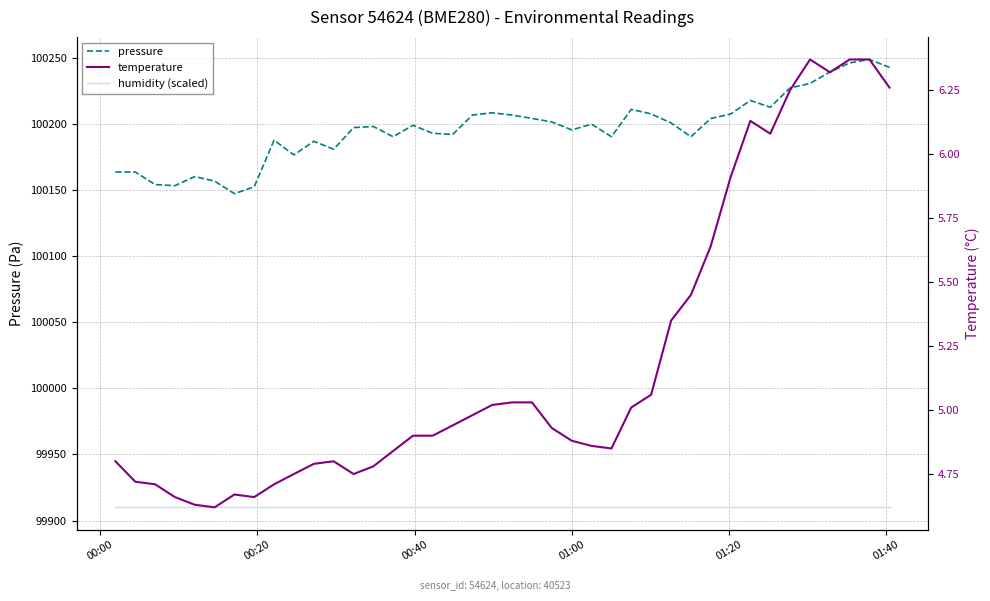

True or false: humidity (scaled) and temperature intersect in this chart.

False